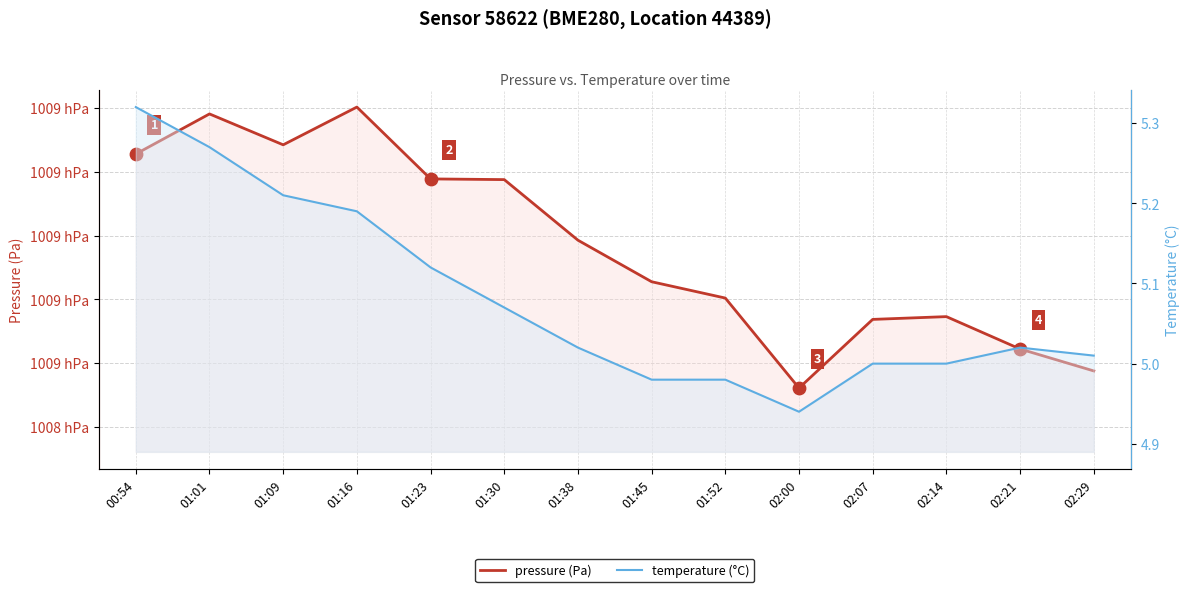

Which series contains the highest Y value?

pressure (Pa)